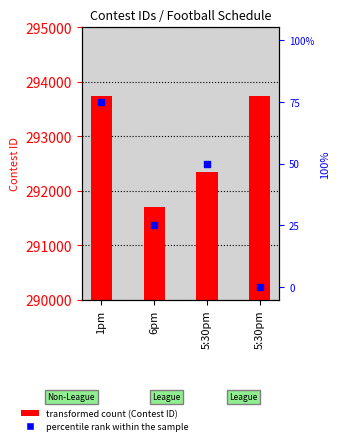

Which series reaches the minimum Y coordinate?

percentile rank within the sample